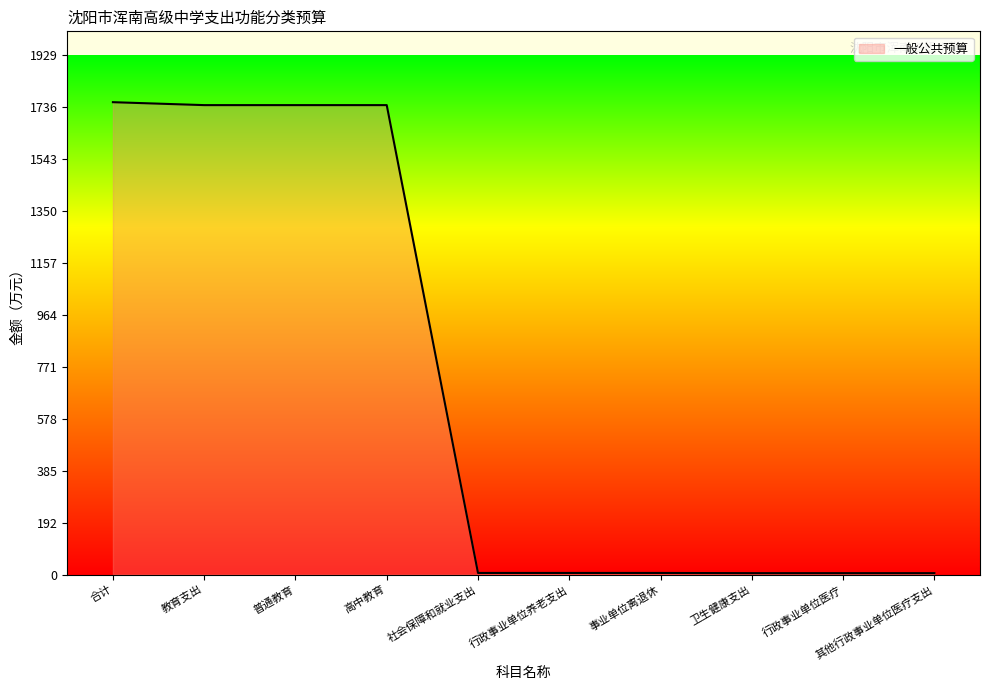

How many lines are shown in the chart?

1